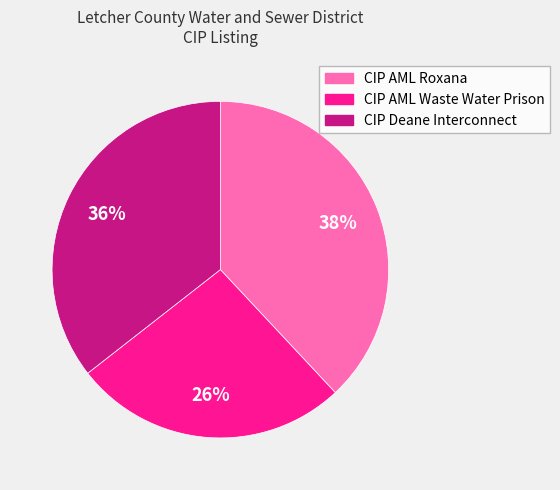

True or false: CIP AML Waste Water Prison accounts for 26% of the total.

True